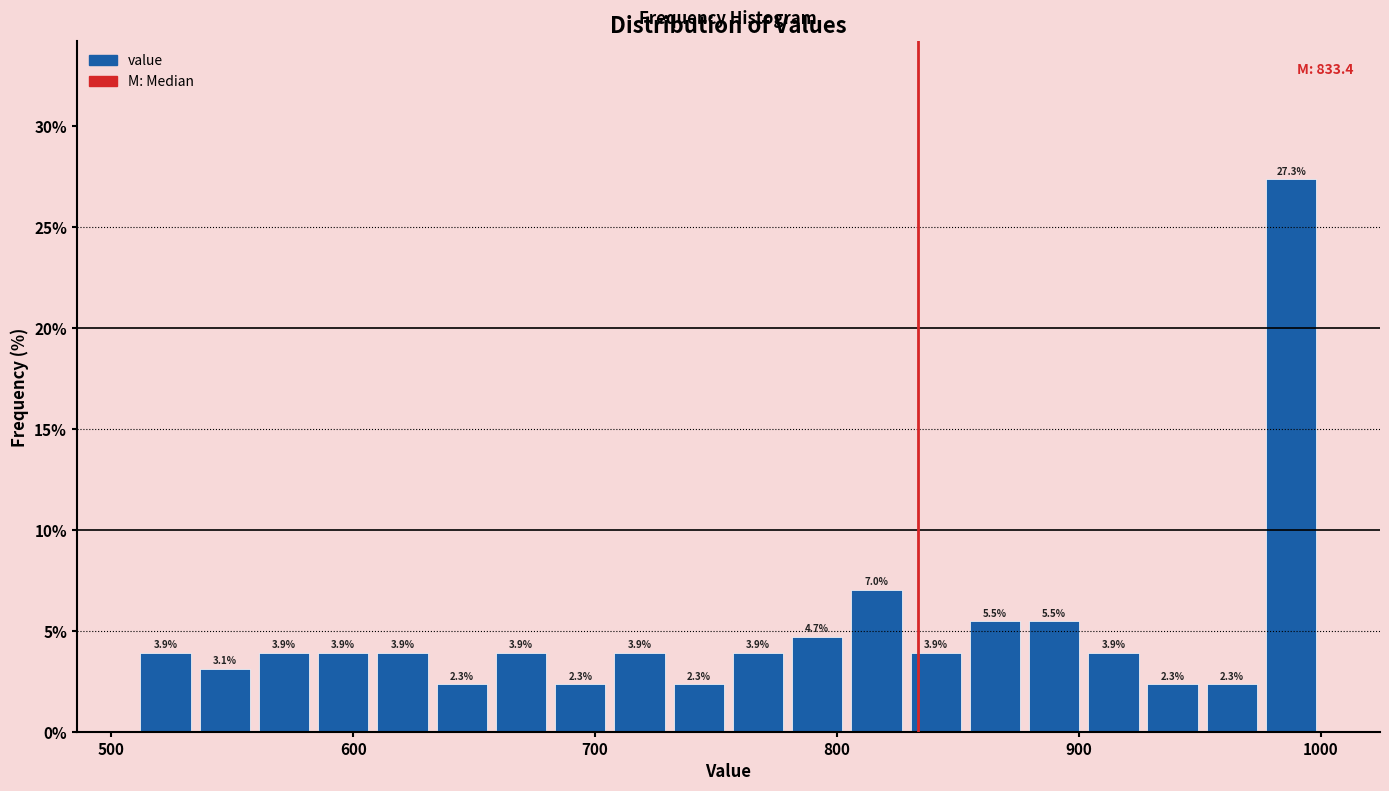

Read against the x-axis, roughly where is the centre of the tallest bar?

990